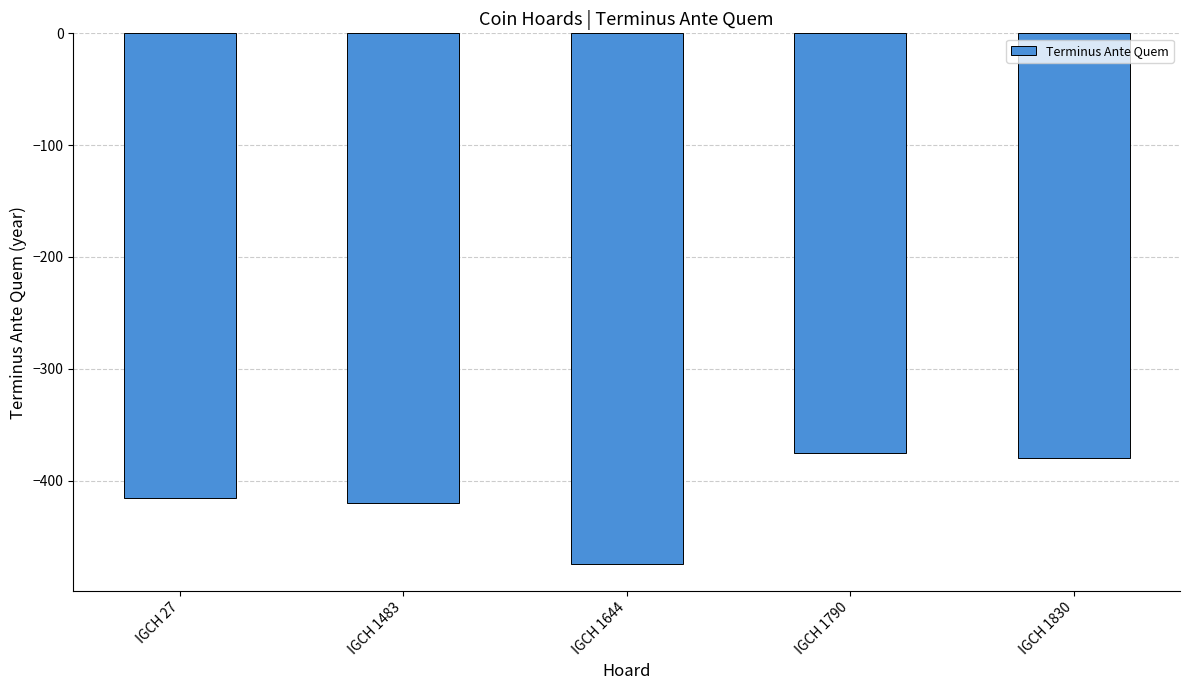

List the labels in order of value, largest first.

IGCH 1790, IGCH 1830, IGCH 27, IGCH 1483, IGCH 1644